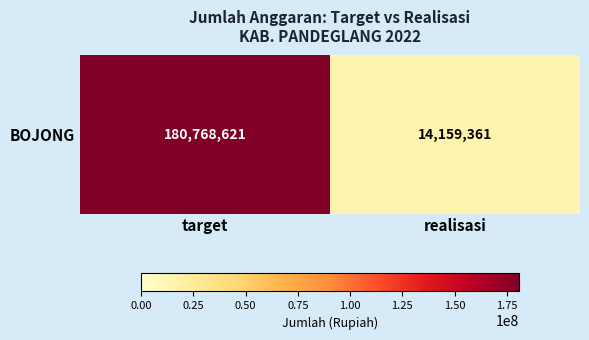

What is the average value?

97463991